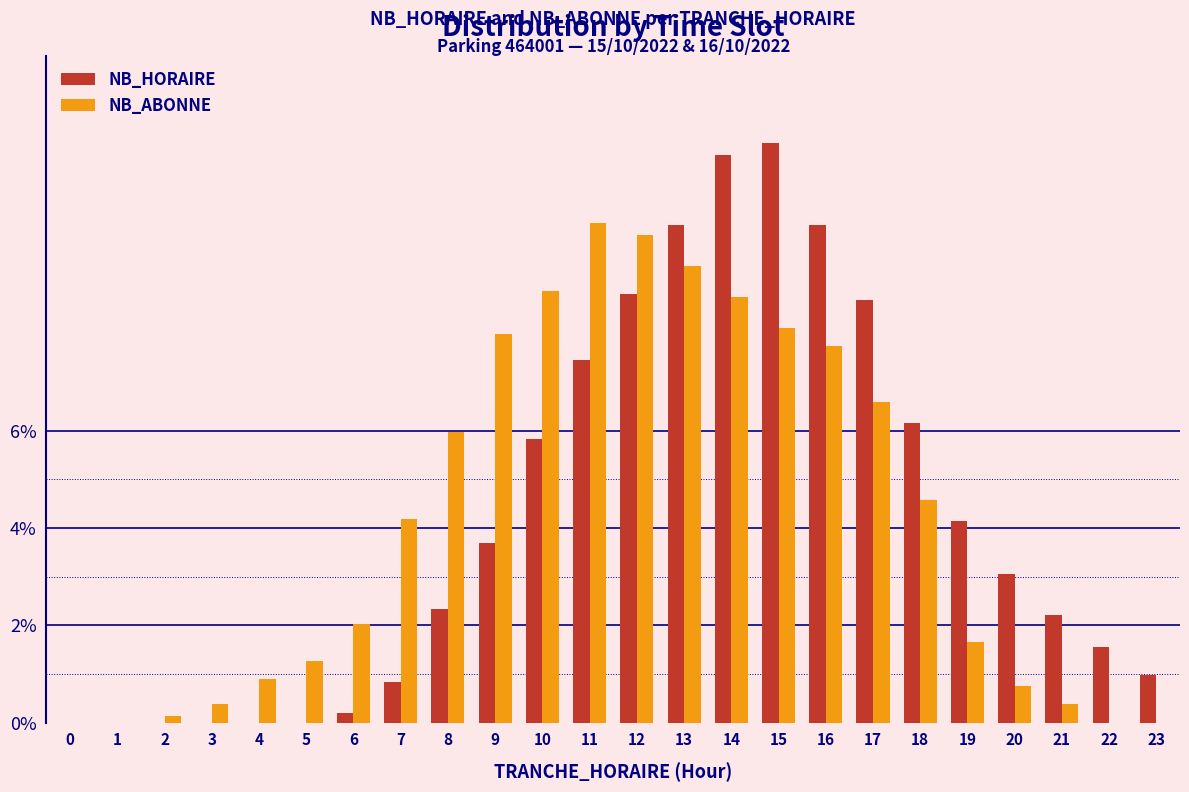

What is the approximate value of NB_ABONNE at 18?

4.6